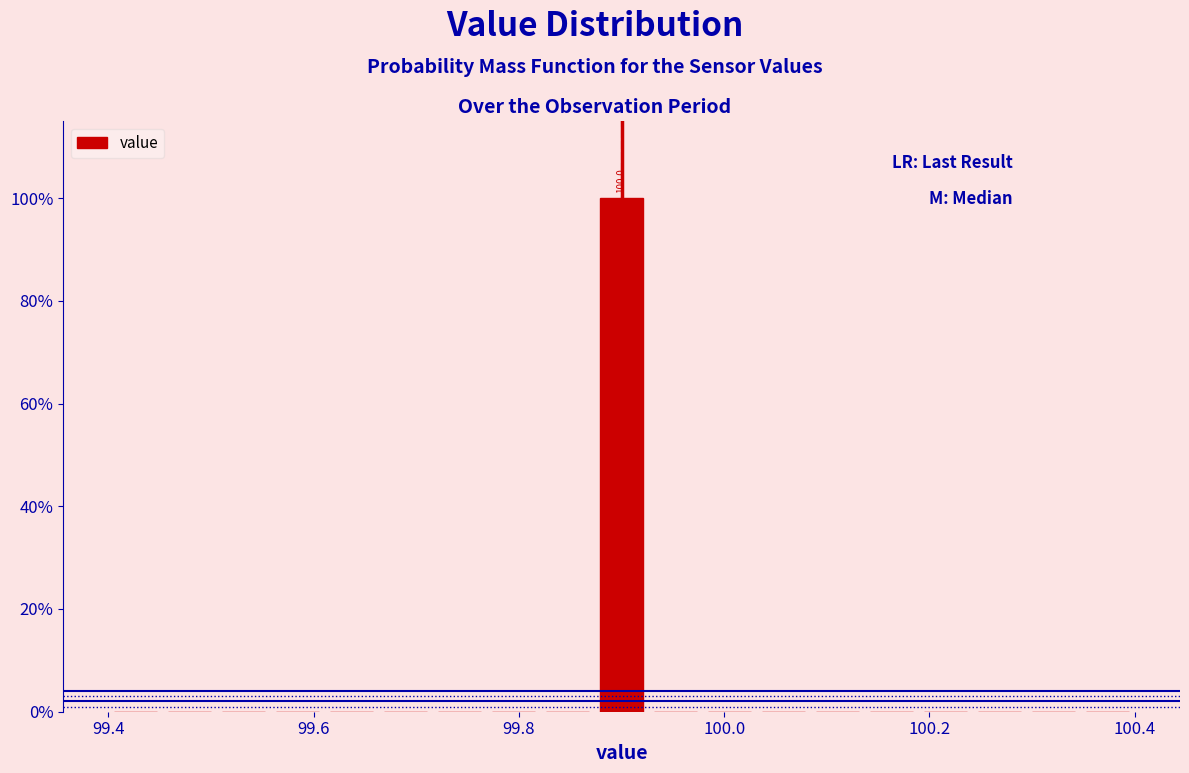

Around what value on the x-axis is the tallest bar? Give the approximate position of its centre, as read against the axis.

99.90